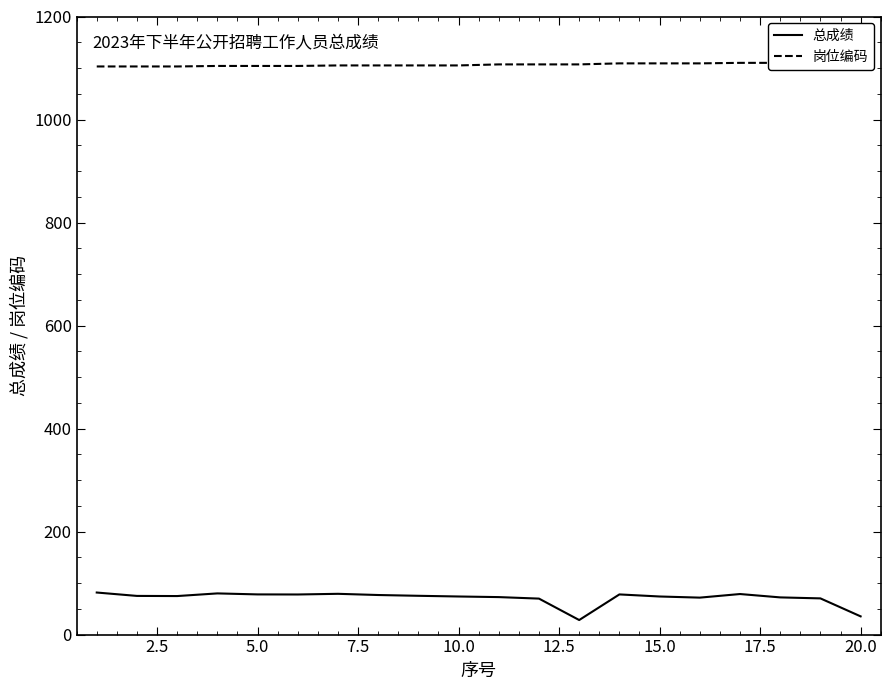

List the series in order of their peak value, lowest first.

总成绩, 岗位编码